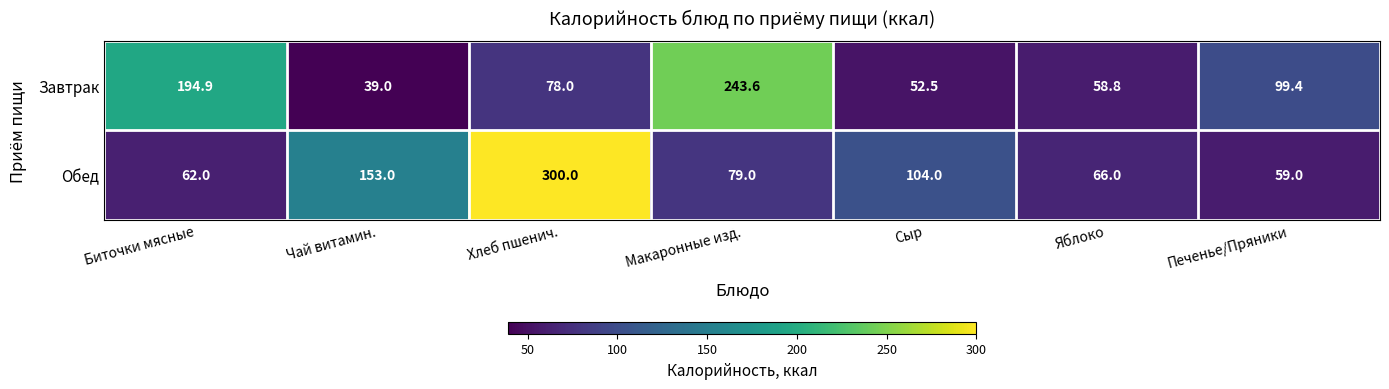

Which series has the largest total across all categories?

Обед